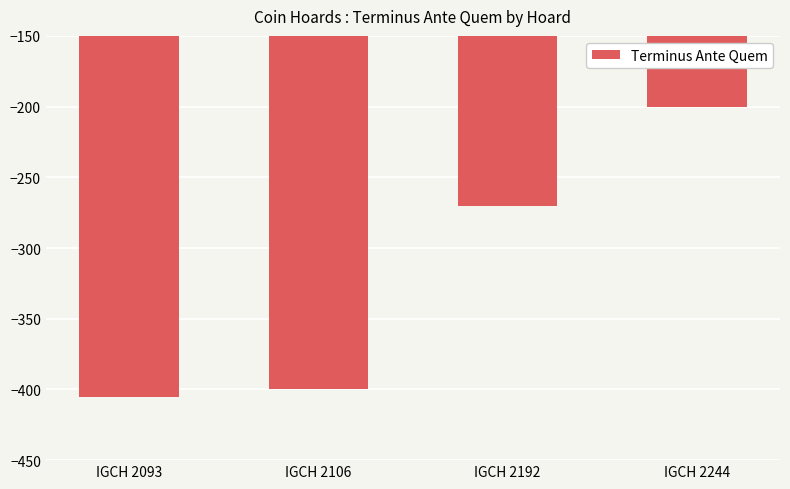

The value at IGCH 2192 is -129. True or false?

False